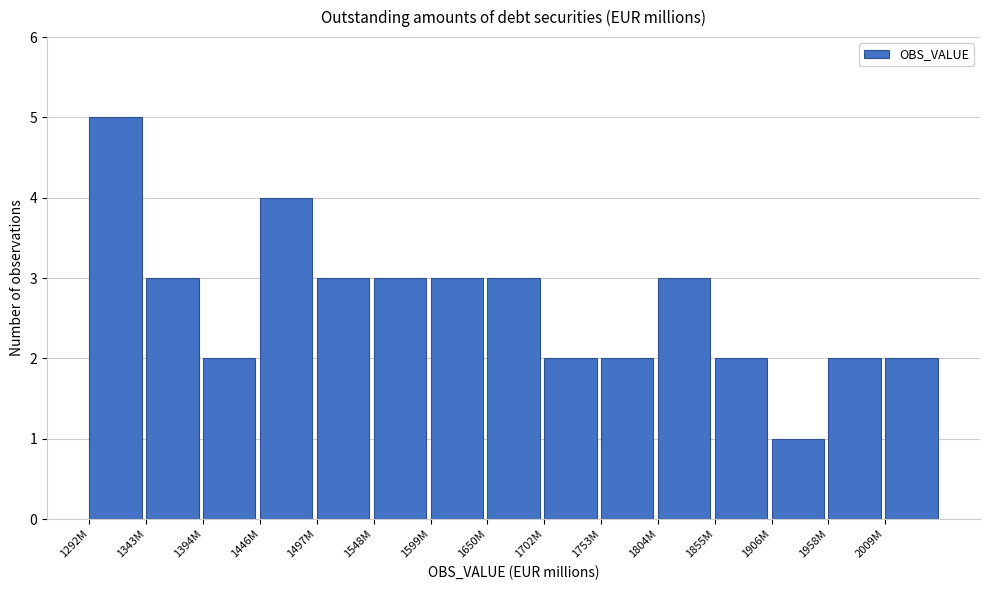

Reading left to right, transcribe all the data shown in this chart.

5	3	2	4	3	3	3	3	2	2	3	2	1	2	2